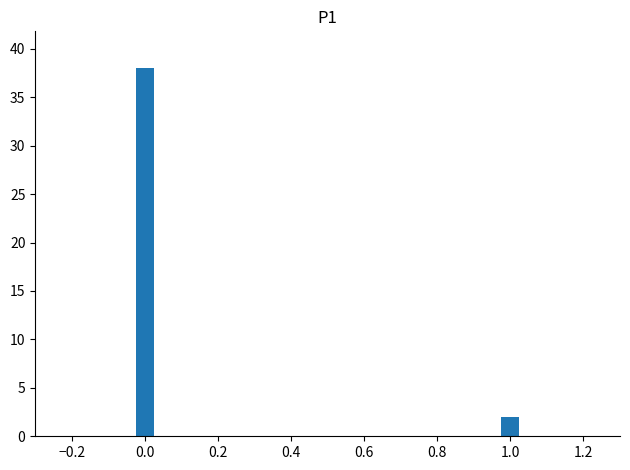

Rank the categories by value from lowest to highest.

1.0, 0.0